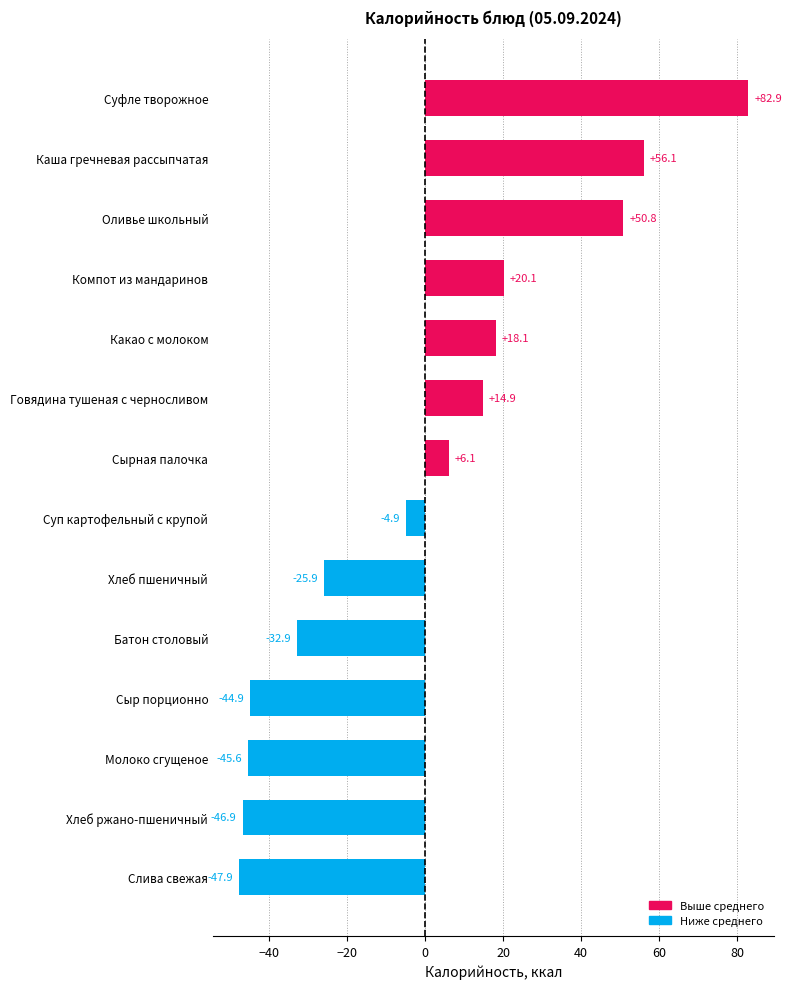

Reading top to bottom, list all the values displayed in this chart.

Суфле творожное=82.9	Каша гречневая рассыпчатая=56.1	Оливье школьный=50.8	Компот из мандаринов=20.1	Какао с молоком=18.1	Говядина тушеная с черносливом=14.9	Сырная палочка=6.1	Суп картофельный с крупой=-4.9	Хлеб пшеничный=-25.9	Батон столовый=-32.9	Сыр порционно=-44.9	Молоко сгущеное=-45.6	Хлеб ржано-пшеничный=-46.9	Слива свежая=-47.9